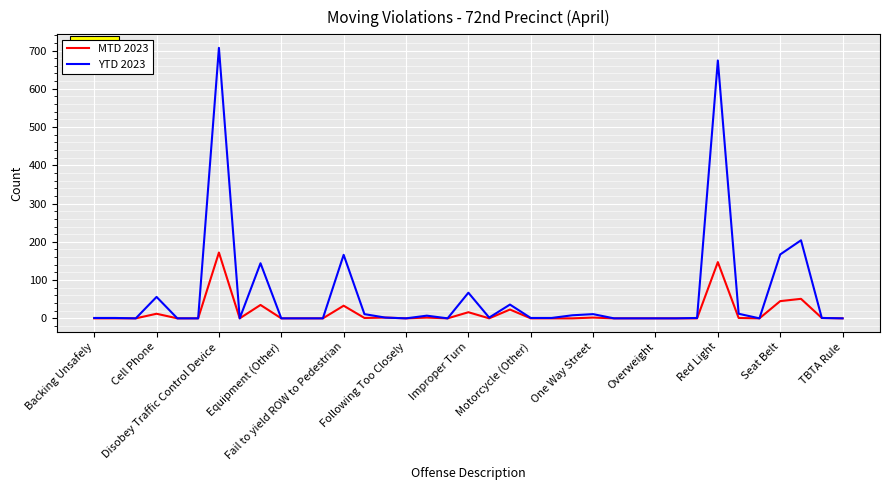

Which series has the widest spread of values?

YTD 2023